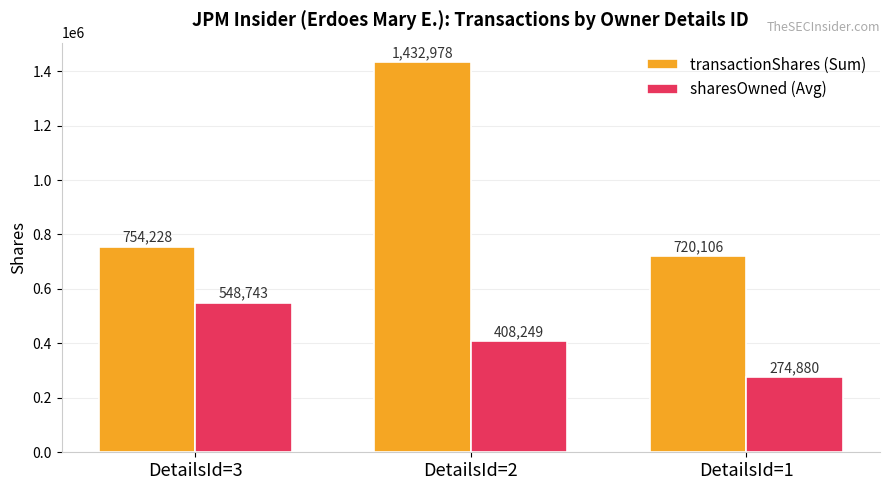

Which label corresponds to the smallest value in the chart?

DetailsId=1